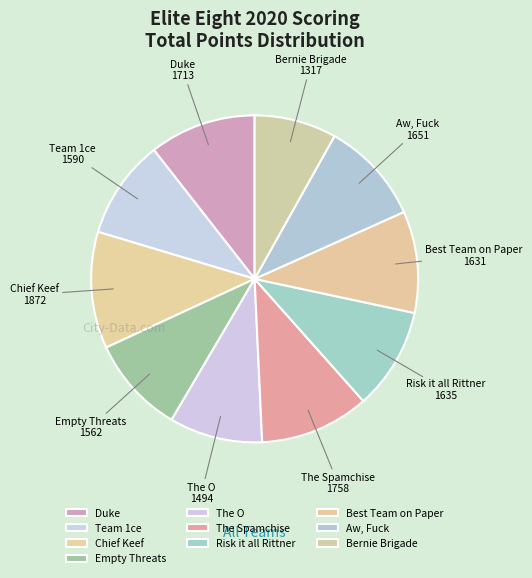

Is there any slice that represents more than half of the pie?

No